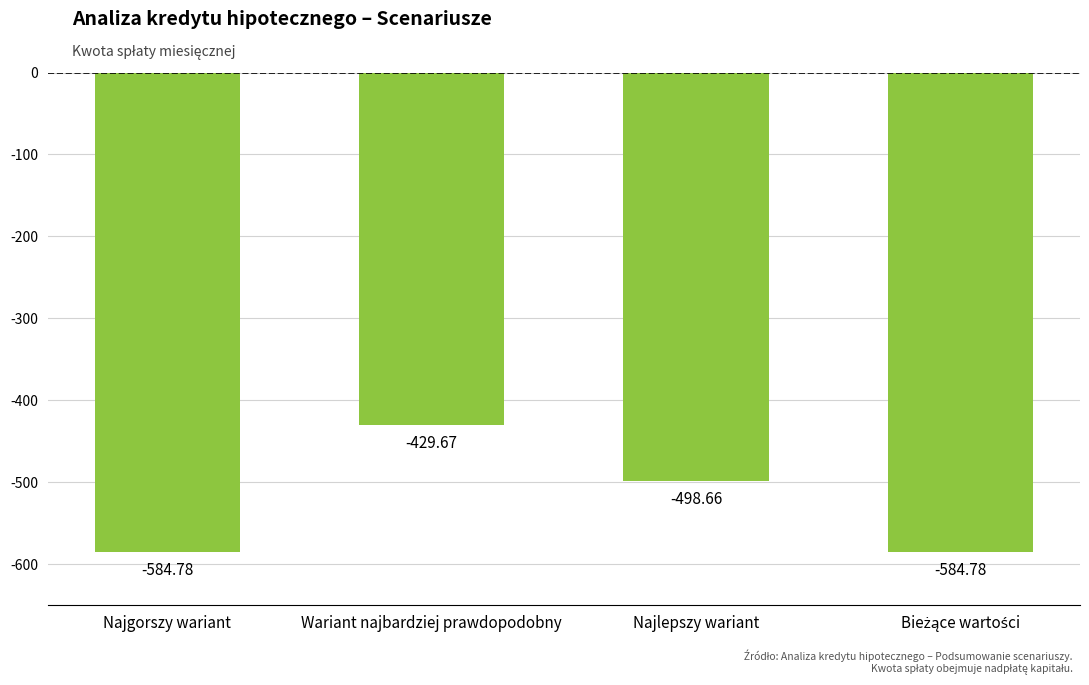

What is the change in value from Najgorszy wariant to Najlepszy wariant?

+86.1